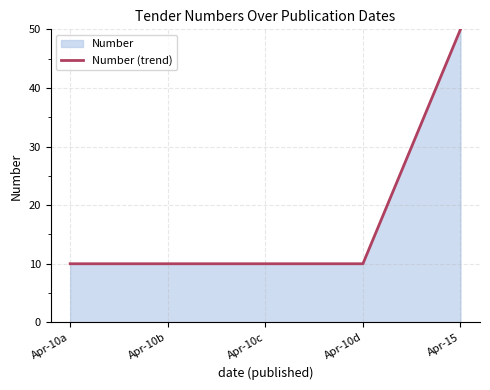

List the labels in order of value, largest first.

Apr-15, Apr-10d, Apr-10c, Apr-10b, Apr-10a